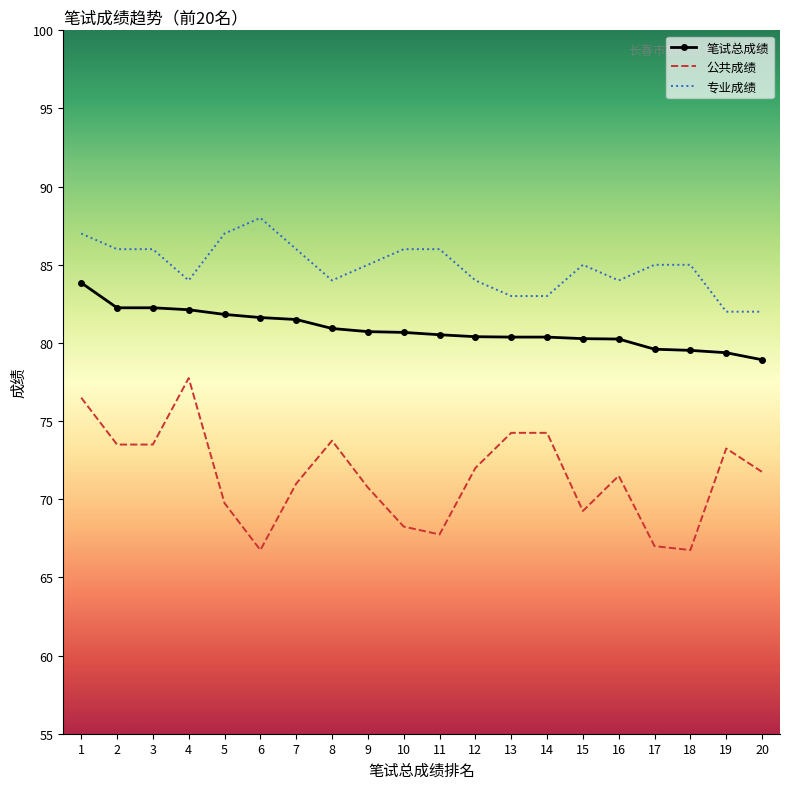

What is the difference between the maximum and minimum values in the 笔试总成绩 series?

4.9